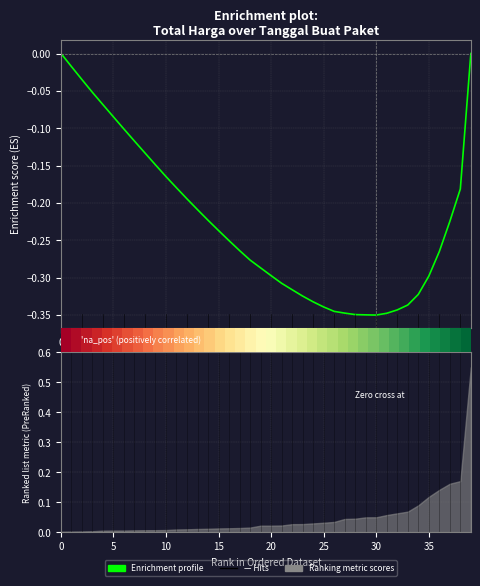

Is it true that Enrichment profile equals -0.2 at 35?

False